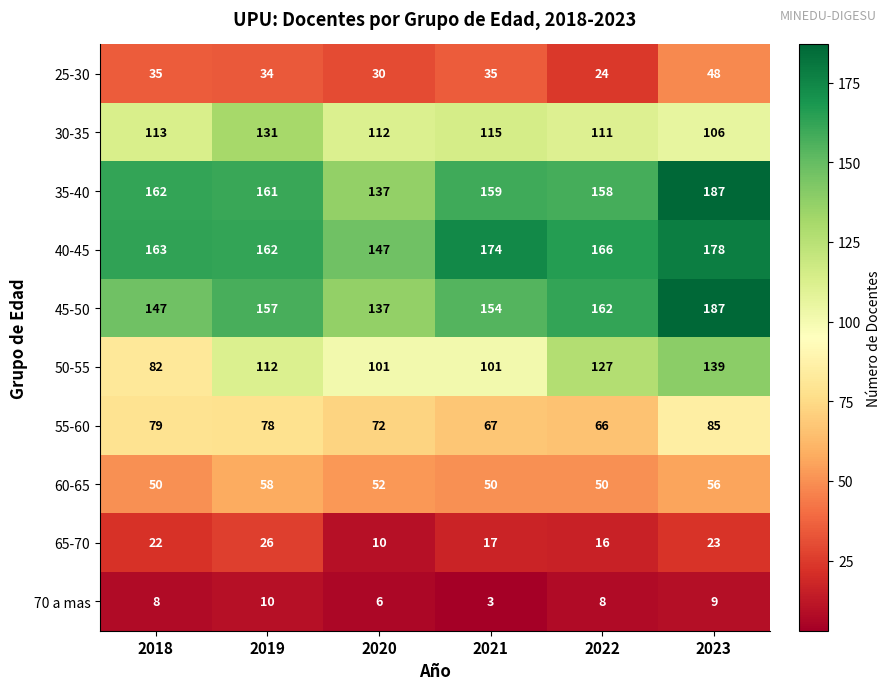

At 2022, list the series in order from smallest to largest.

70 a mas, 65-70, 25-30, 60-65, 55-60, 30-35, 50-55, 35-40, 45-50, 40-45